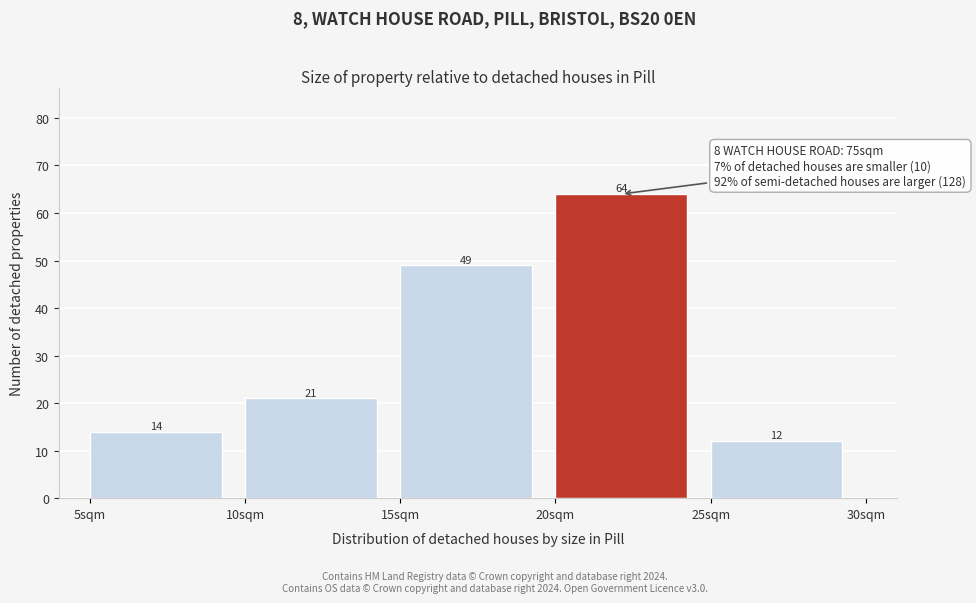

What is the height of the bar covering 20 to 25 on the x-axis?

64